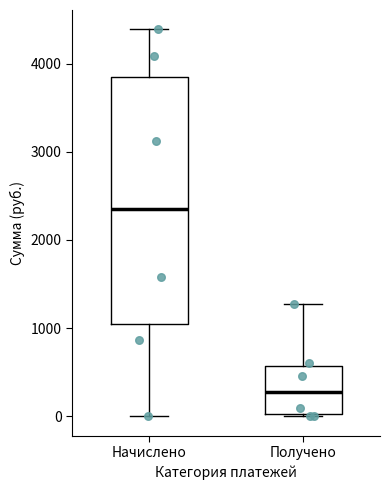

Reading left to right, read every box against the y-axis: the position of its median line, the range the box covers, and the ends of its whiskers. The values are not printed on the chart, so give them approximately, as read against the axis.

Начислено: median 2400, box 1000 to 3800, whiskers 0 to 4400
Получено: median 300, box 0 to 600, whiskers 0 to 1300